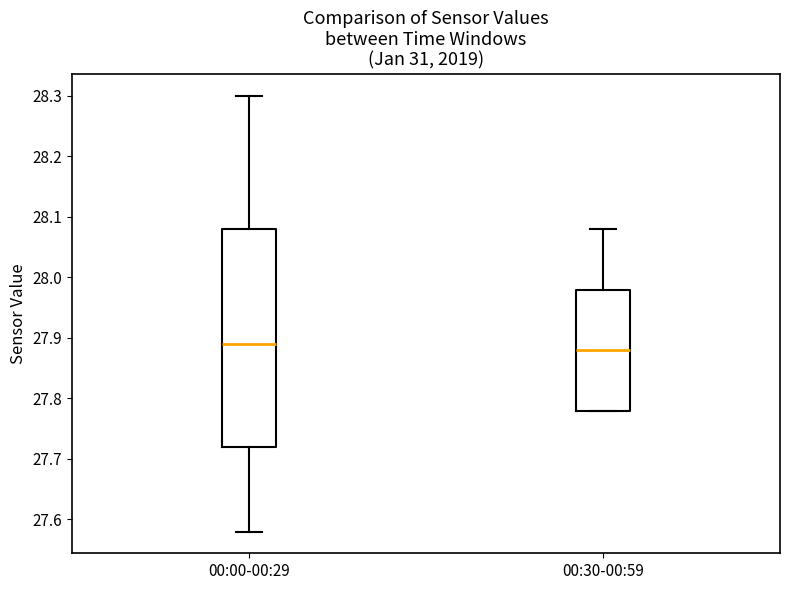

Which box's median line is the highest?

00:00-00:29